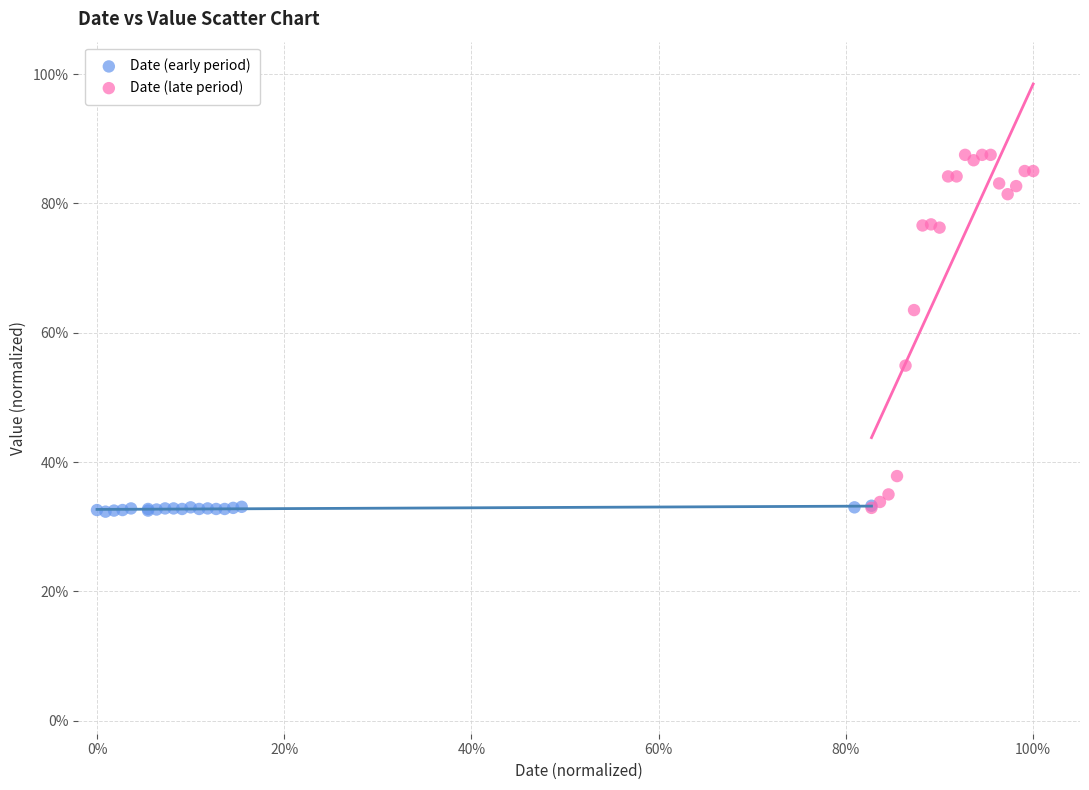

What are all the series names shown in the legend?

Date (early period), Date (late period)